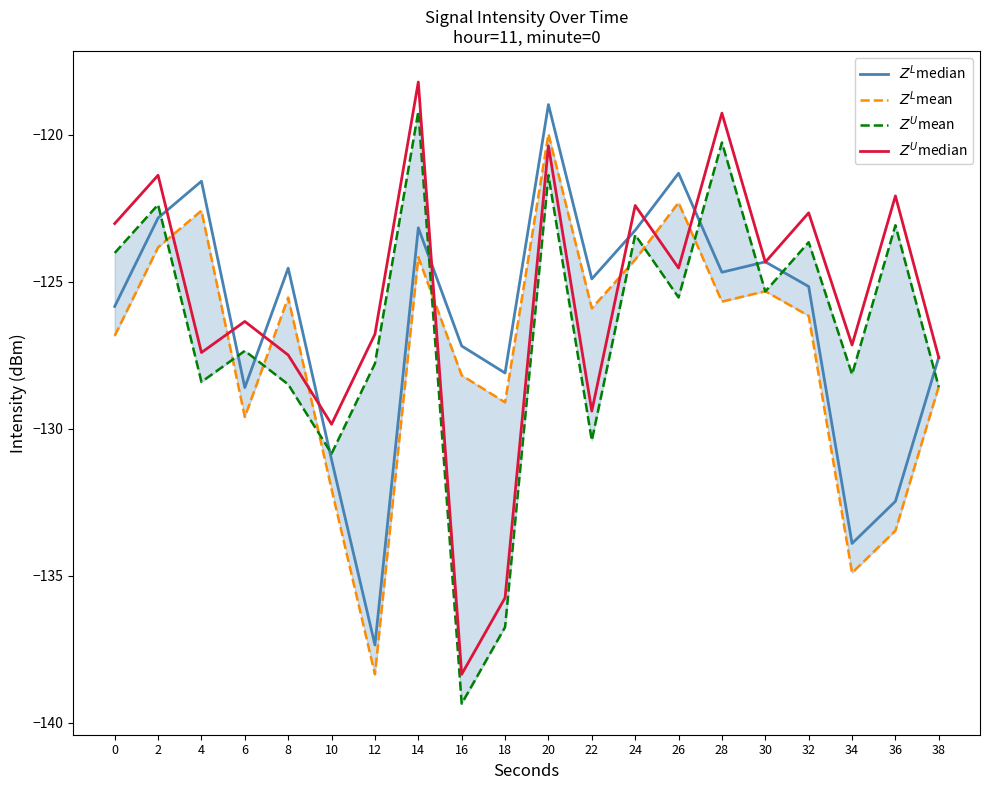

At 6, list the series in order from largest to smallest.

$Z^U$median, $Z^U$mean, $Z^L$median, $Z^L$mean